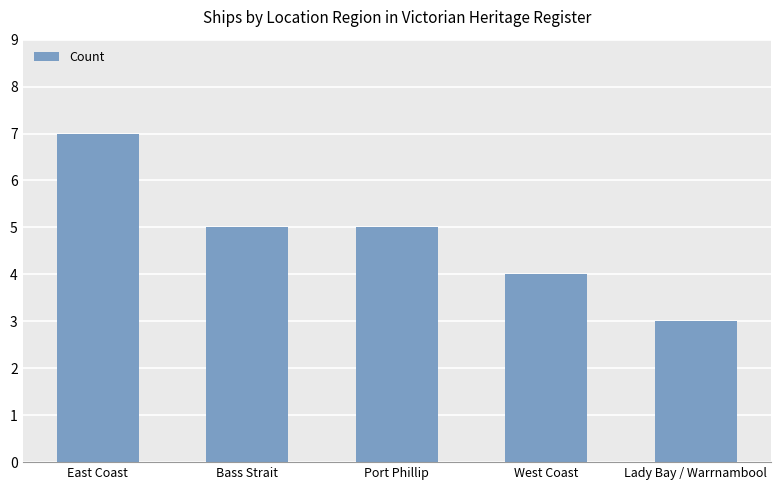

What is the approximate value at East Coast?

7